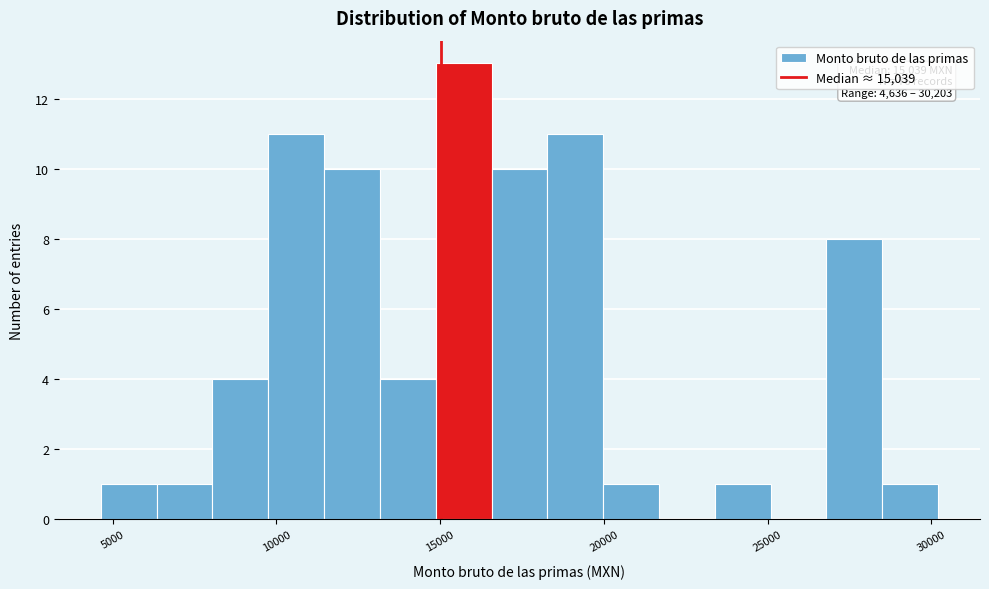

Read against the x-axis, roughly where is the centre of the tallest bar?

15500